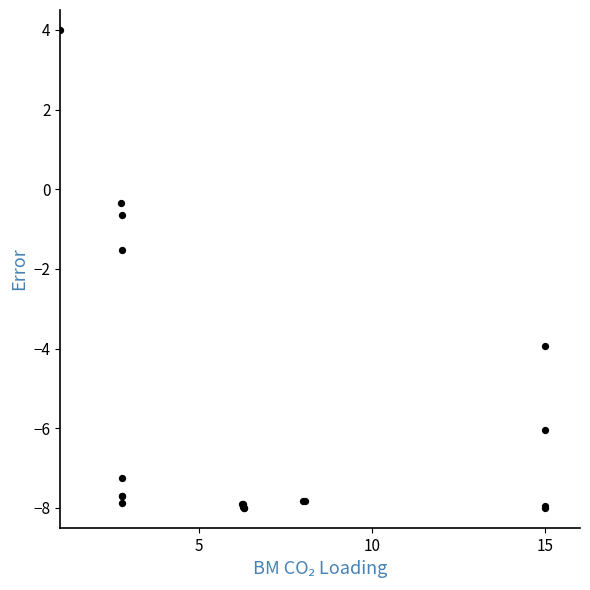

What Y value in the scatter plot is closest to -2?

-1.5